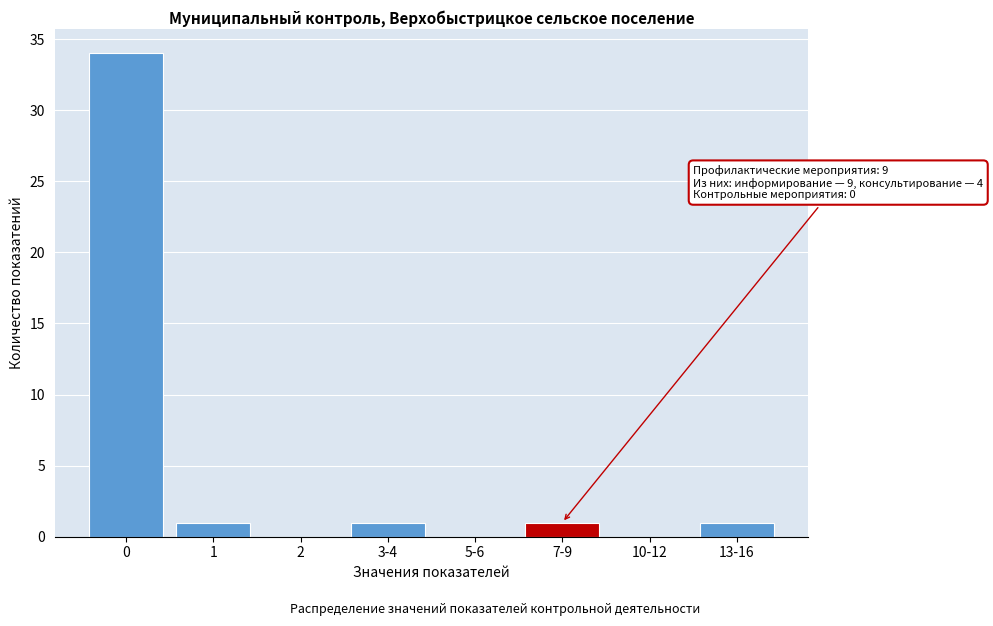

Reading left to right, list all the values displayed in this chart.

0=34	1=1	2=0	3-4=1	5-6=0	7-9=1	10-12=0	13-16=1